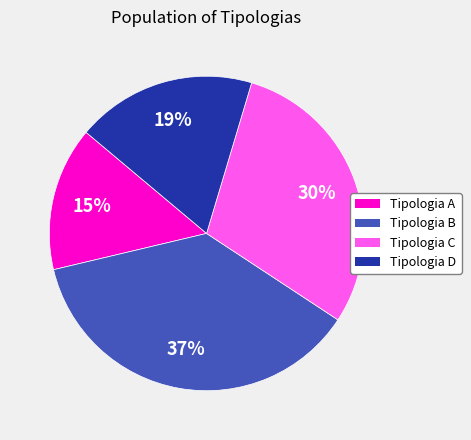

How many slices are in this pie chart?

4